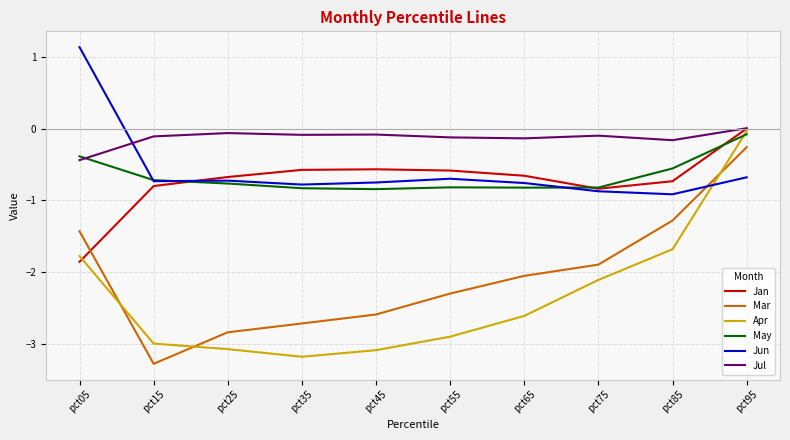

How many positive values does the Jun series have?

1